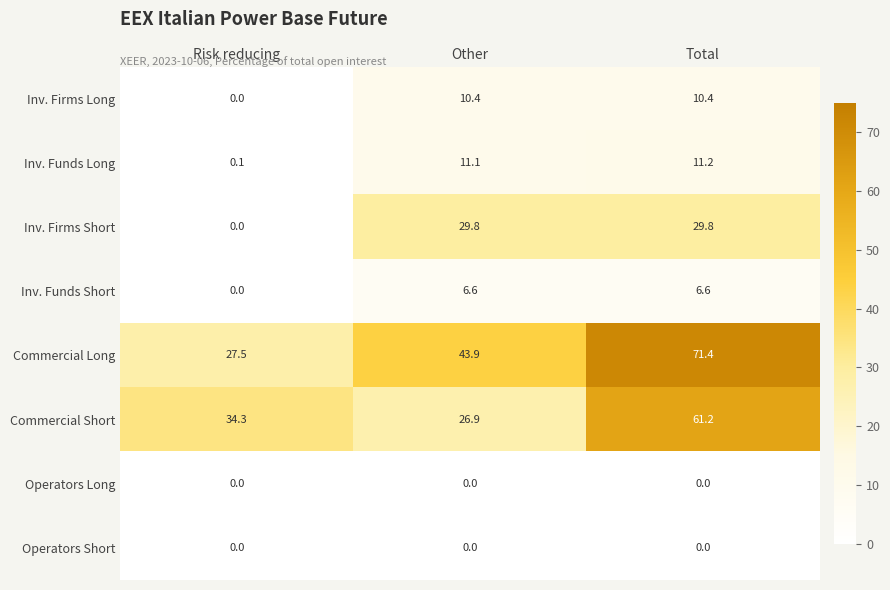

What is the sum of the Inv. Firms Short values at Total and Risk reducing?

29.8